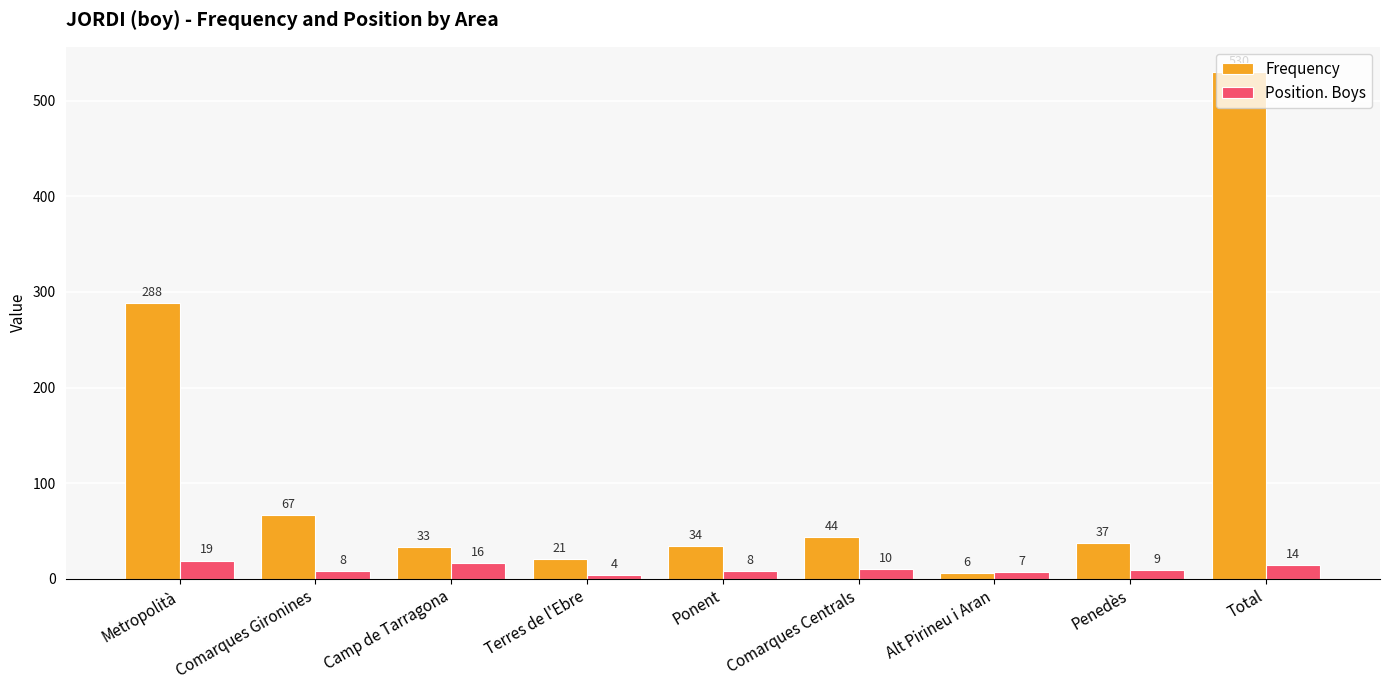

What is the total value across all series at Camp de Tarragona?

49